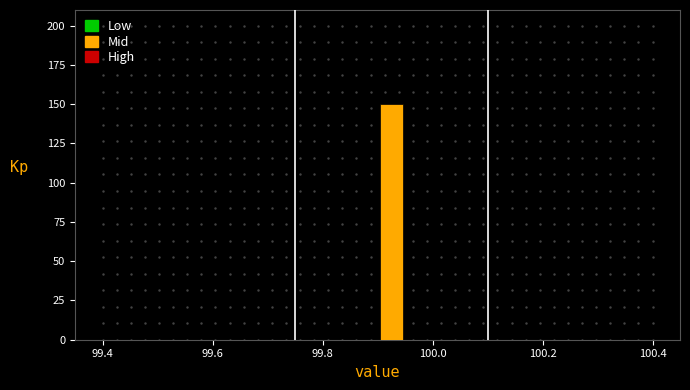

Around what value on the x-axis is the tallest bar? Give the approximate position of its centre, as read against the axis.

99.92